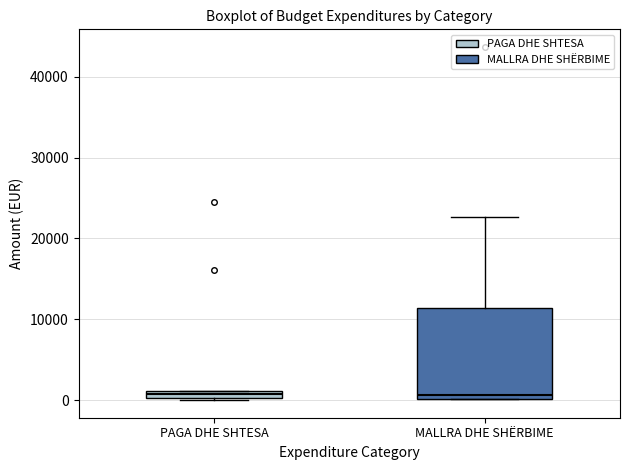

Where is the lower edge of the box for MALLRA DHE SHËRBIME on the y-axis? The values are not printed on the chart, so give them approximately, as read against the axis.

0